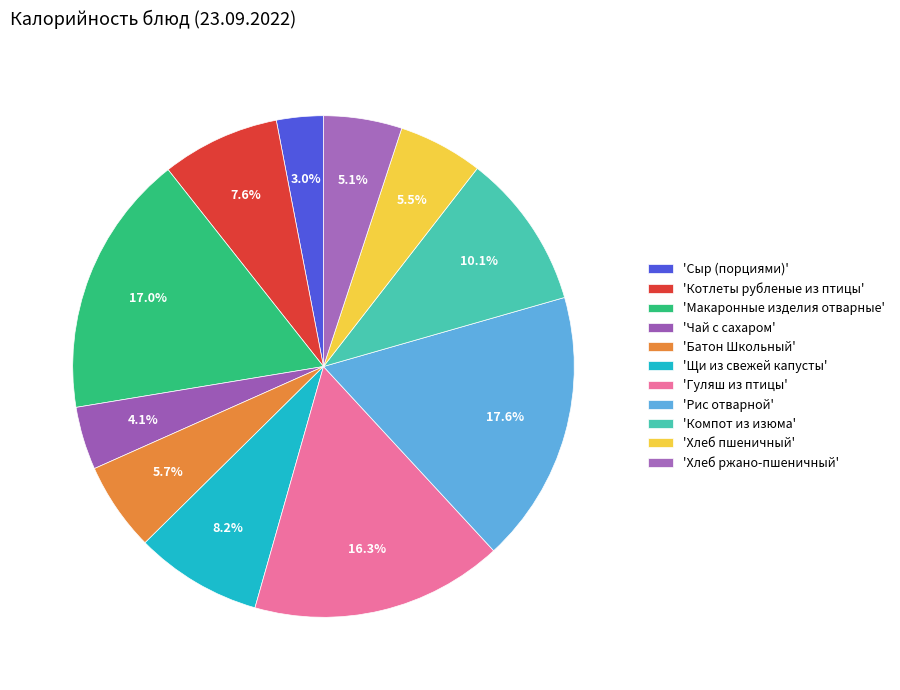

Which category has the biggest portion of the pie?

Рис отварной